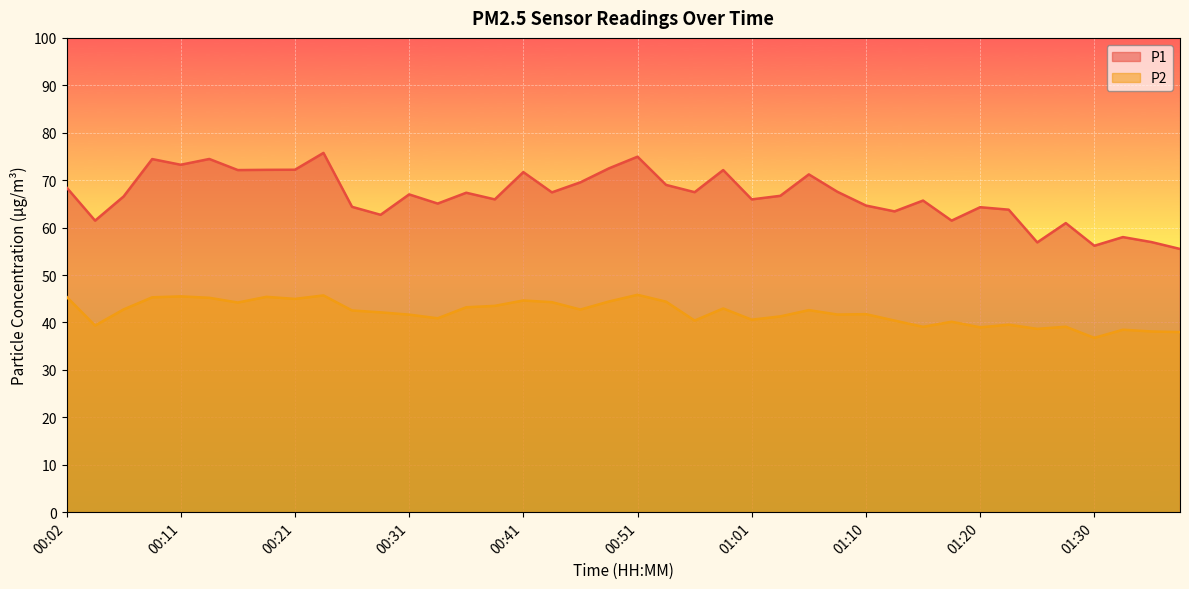

At 01:38, list the series in order from largest to smallest.

P1, P2